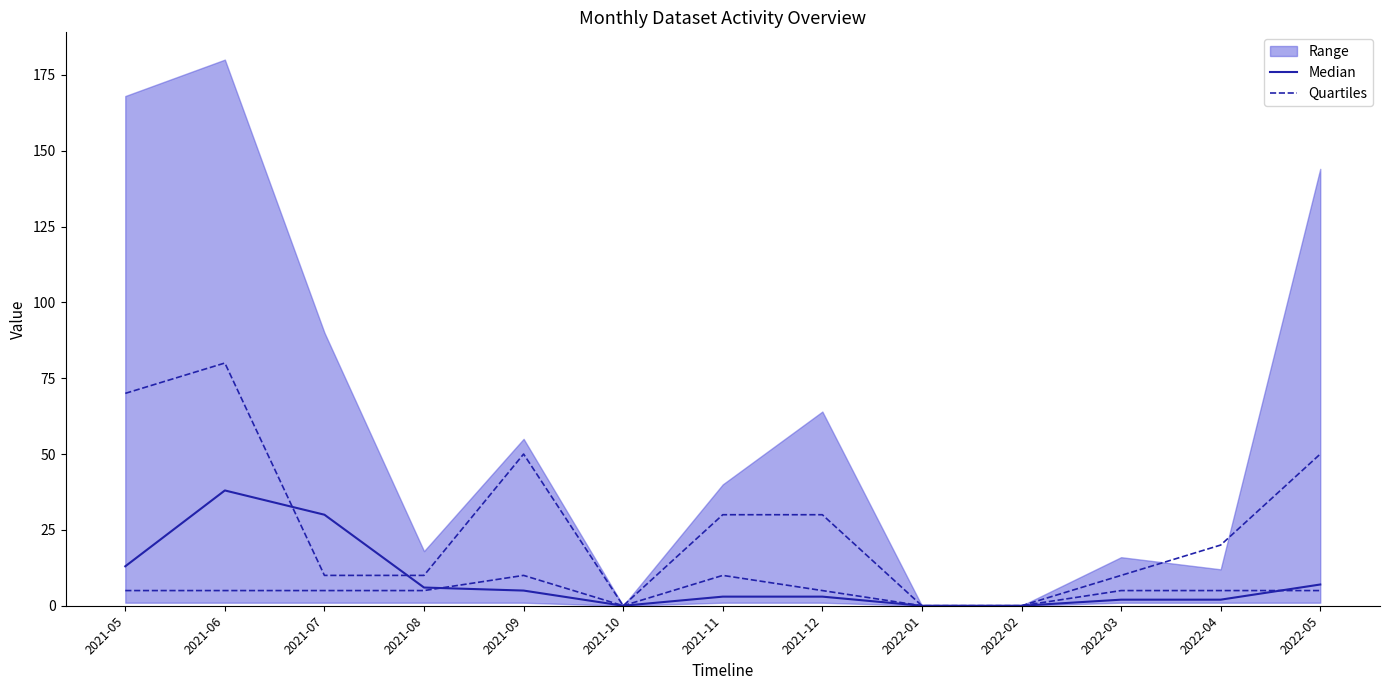

The value of Quartiles at 2022-05 is 3. True or false?

False